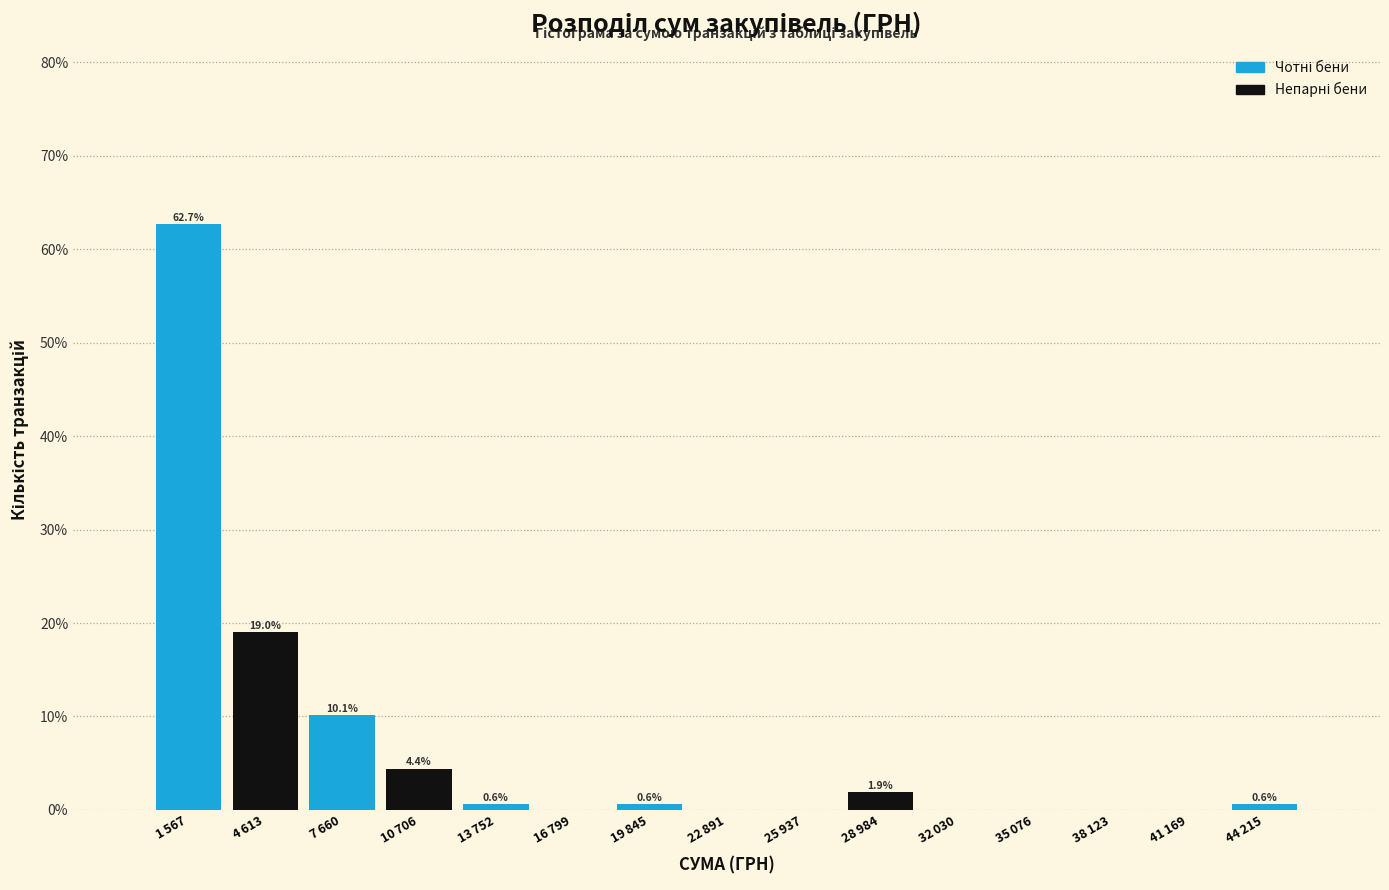

What is the greatest value displayed?

62.7